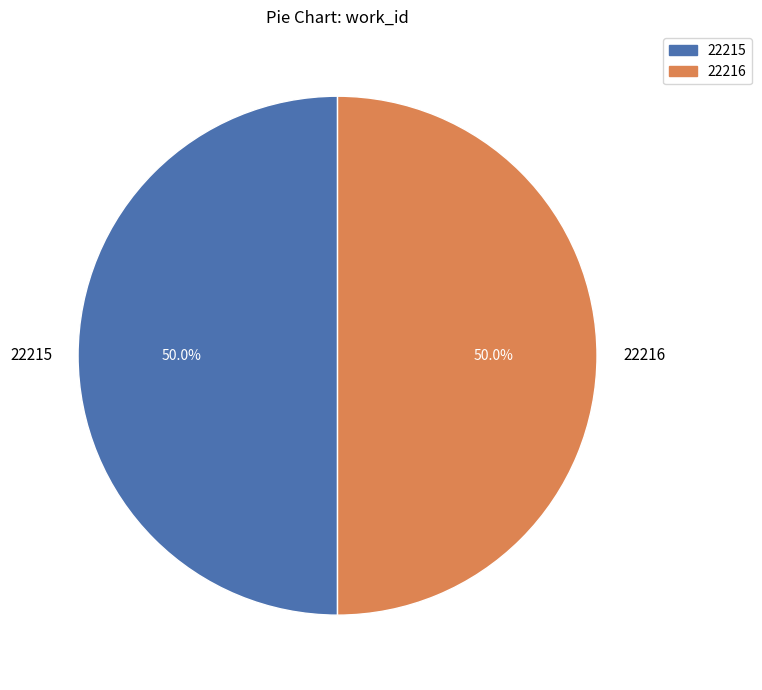

Combined, what portion of the pie is 22216 and 22215?

100.0%